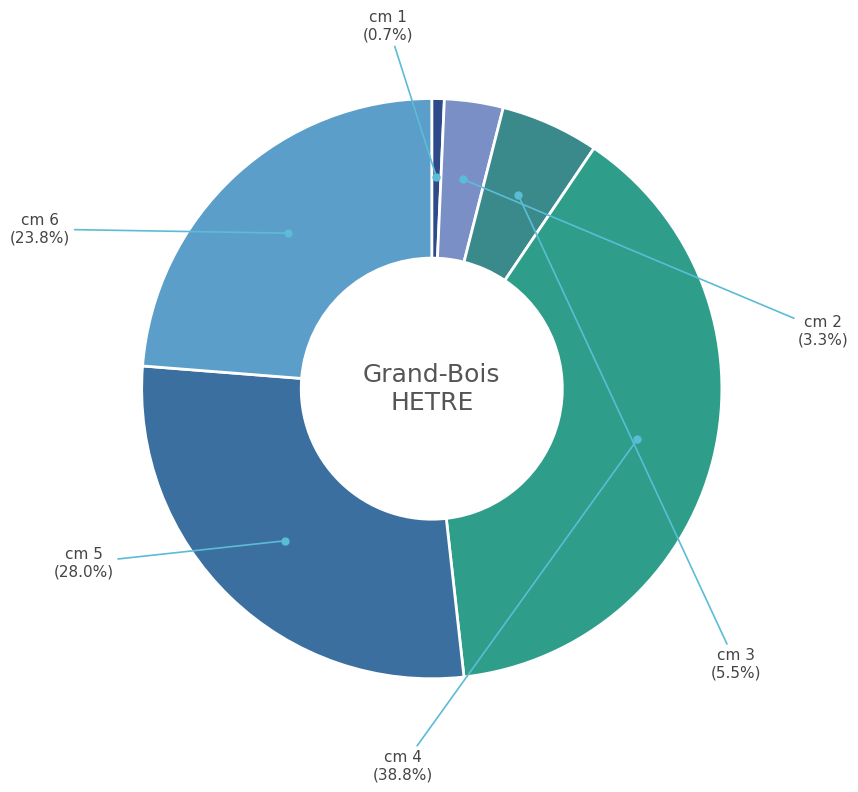

How many slices are in this pie chart?

6